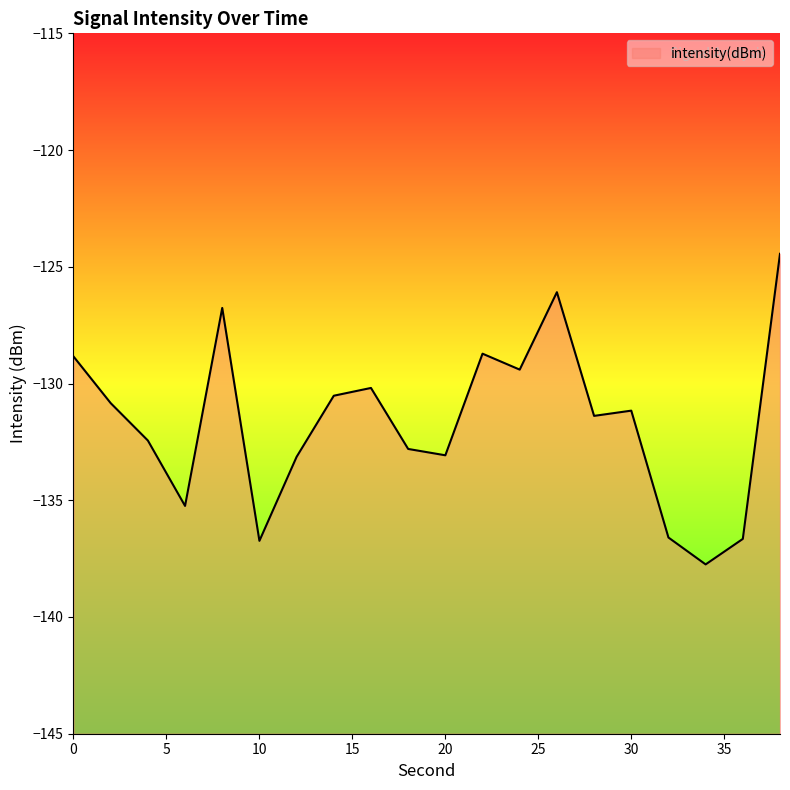

What value does the data have at 18?

-132.8